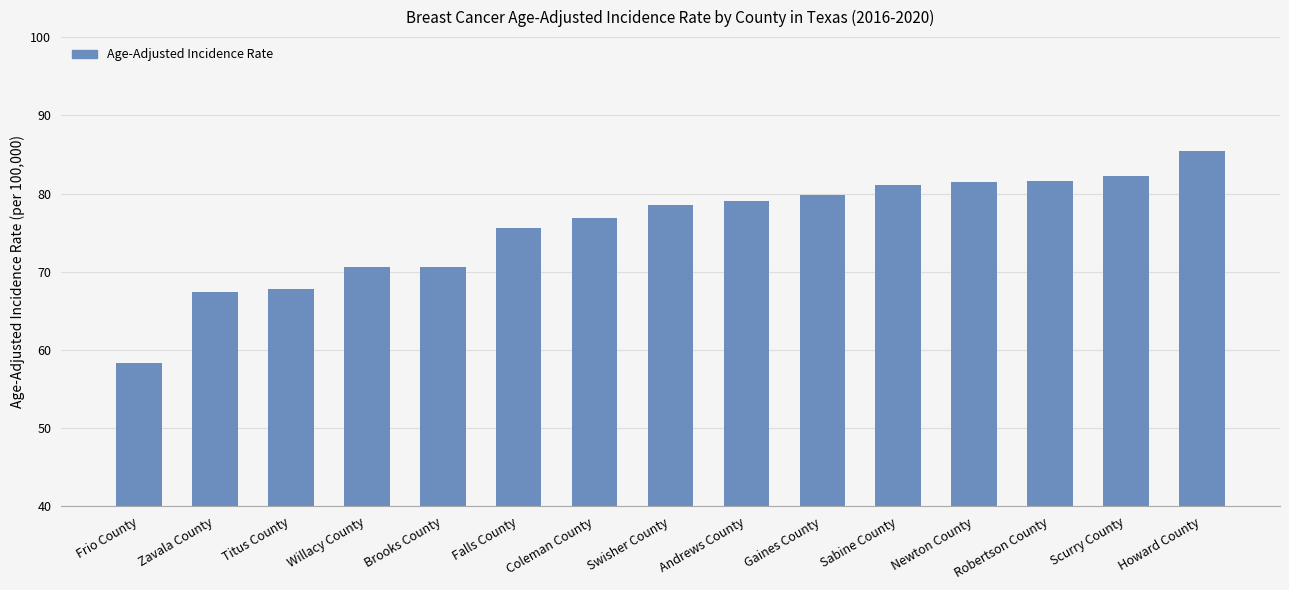

What is the label of the 4th bar from the left?

Willacy County